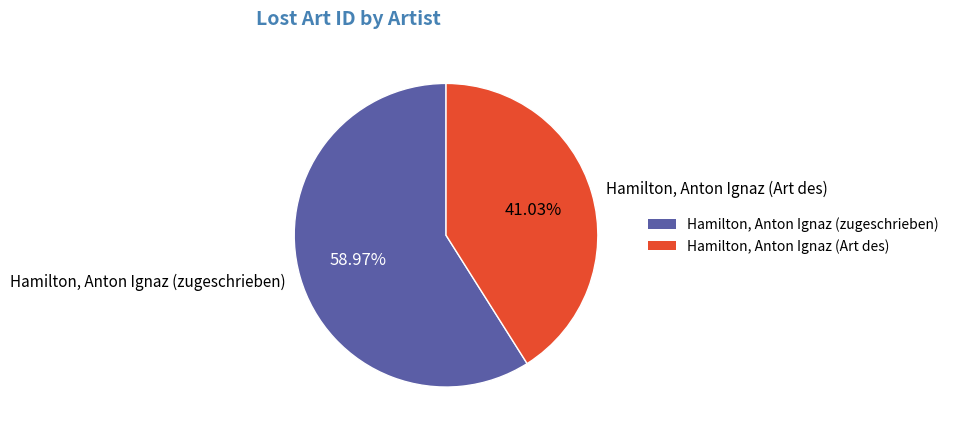

Rank the categories by value from highest to lowest.

Hamilton, Anton Ignaz (zugeschrieben), Hamilton, Anton Ignaz (Art des)